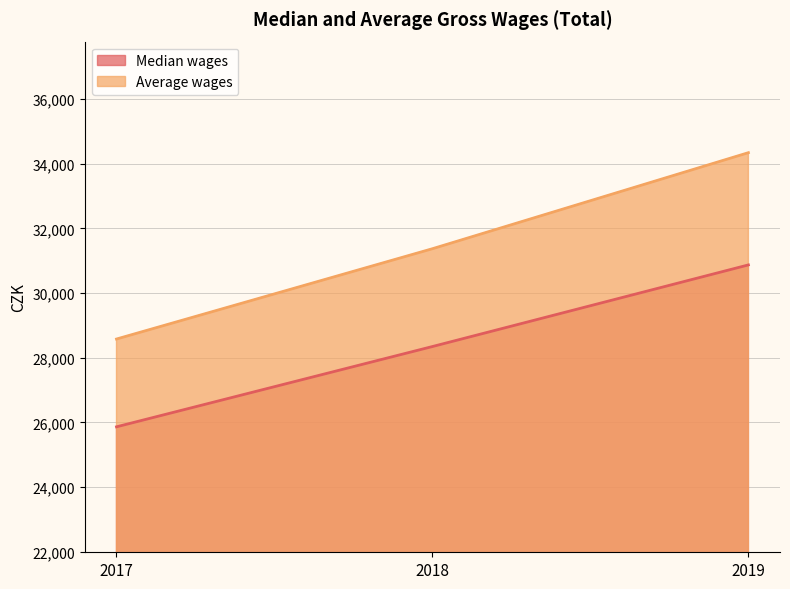

List the series in order of their peak value, highest first.

Average wages, Median wages